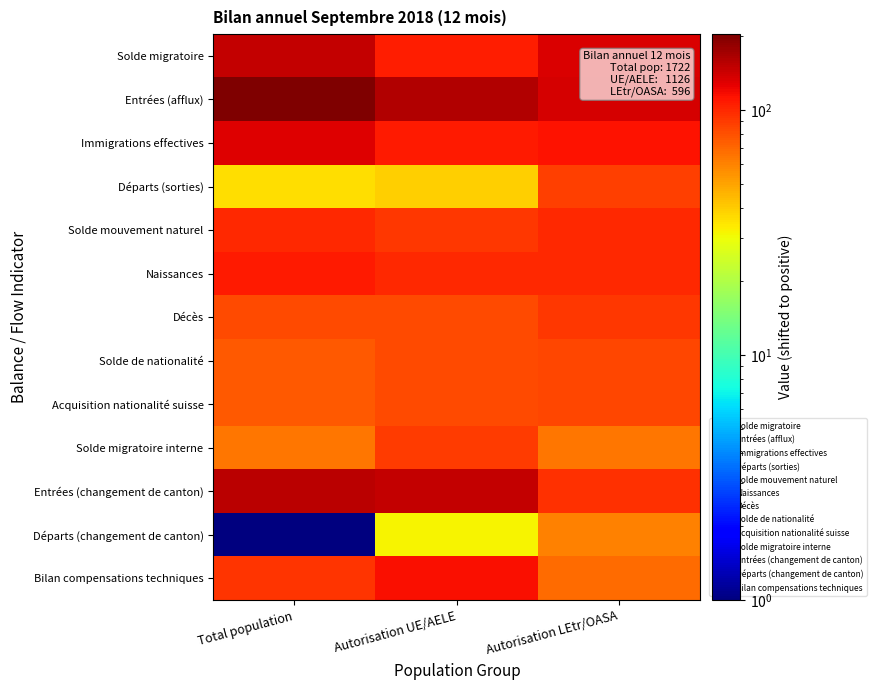

Rank the series by their maximum value, from highest to lowest.

Entrées (afflux), Entrées (changement de canton), Solde migratoire, Immigrations effectives, Bilan compensations techniques, Naissances, Solde mouvement naturel, Décès, Solde migratoire interne, Départs (sorties), Solde de nationalité, Acquisition nationalité suisse, Départs (changement de canton)